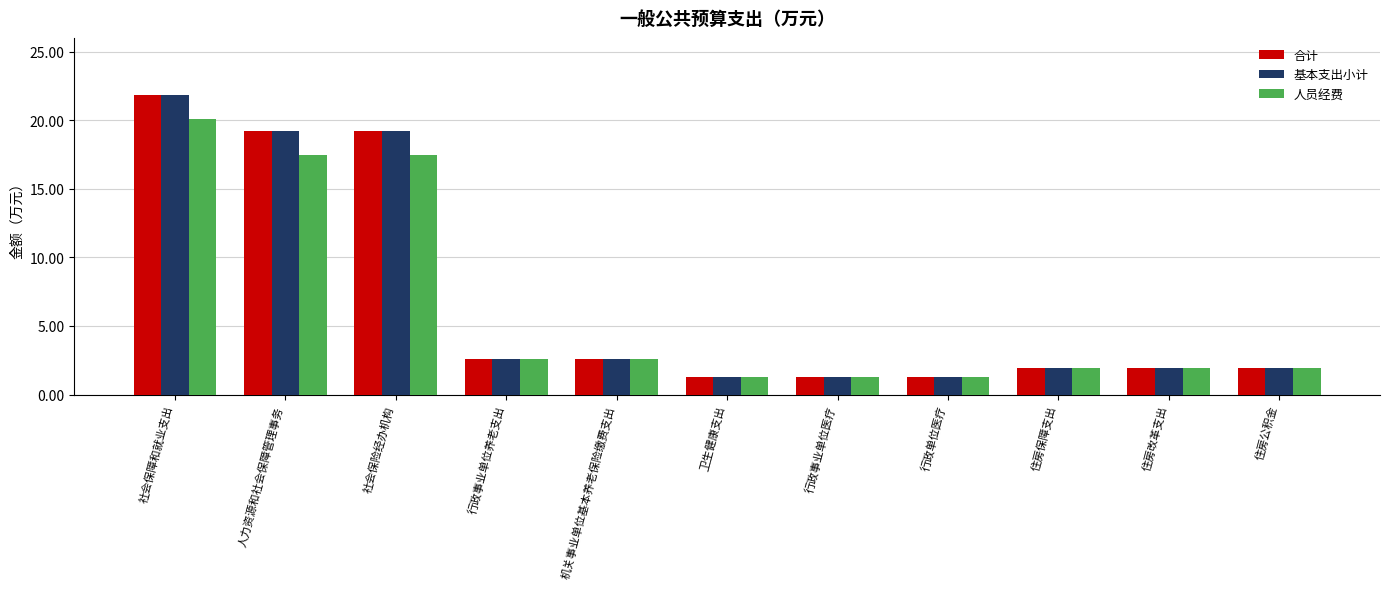

At which category is the sum across all series the highest?

社会保障和就业支出